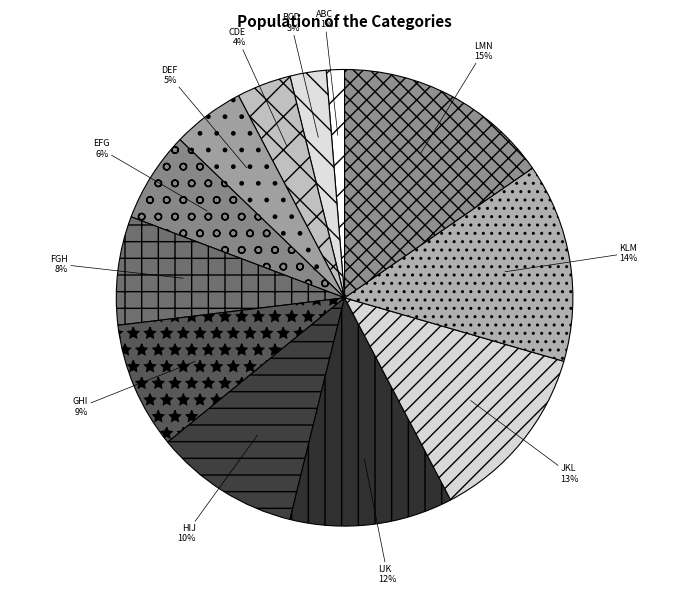

Which has a higher value, ABC or CDE?

CDE